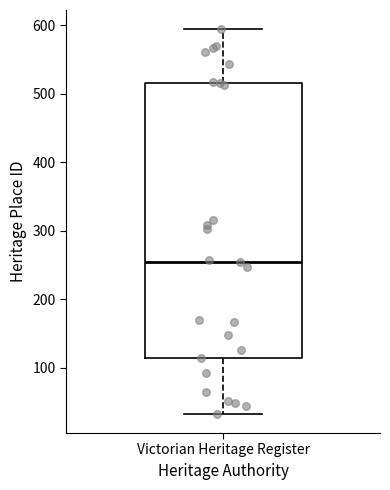

Where does the median line of the box for Victorian Heritage Register sit on the y-axis? The values are not printed on the chart, so give them approximately, as read against the axis.

250